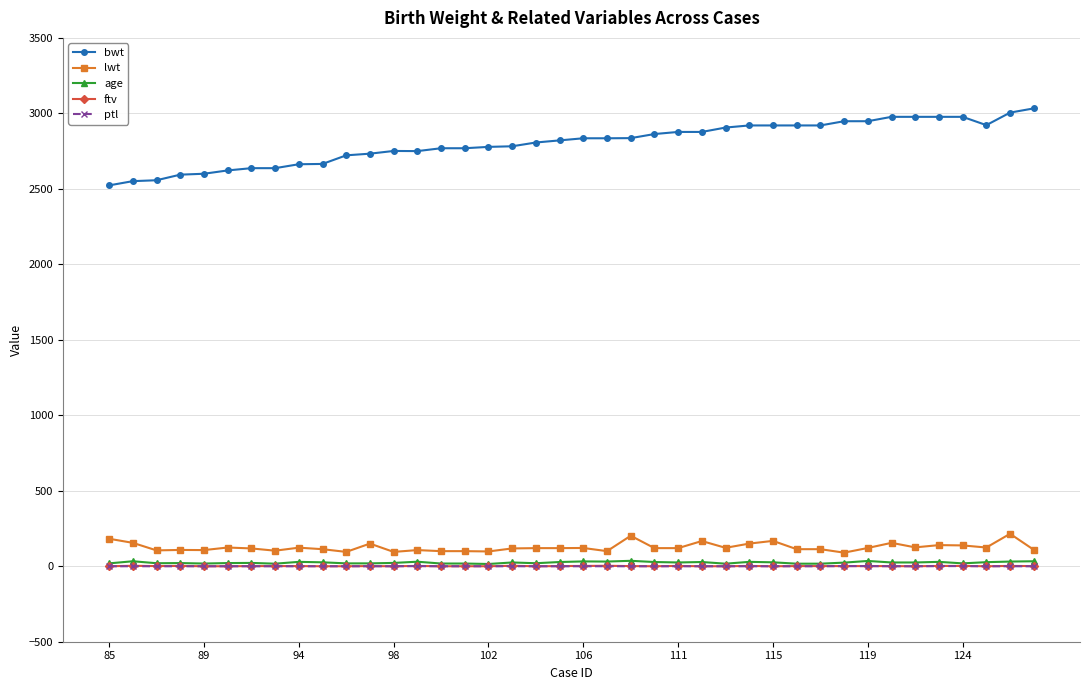

Which series has the largest range (max minus min)?

bwt